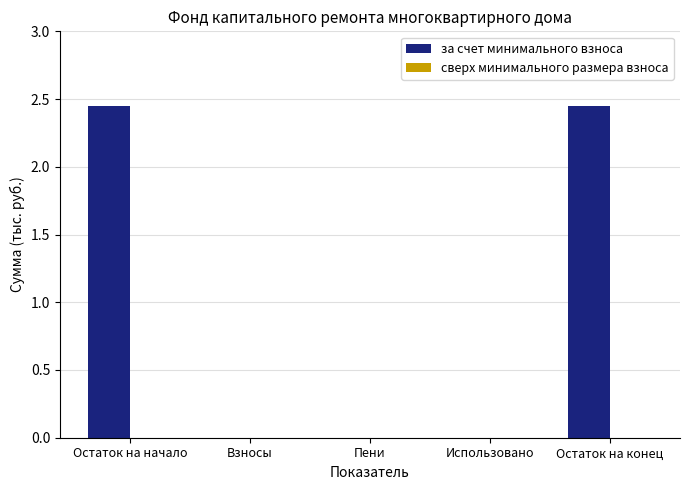

The chart shows a value of 1.0 at Использовано. True or false?

False